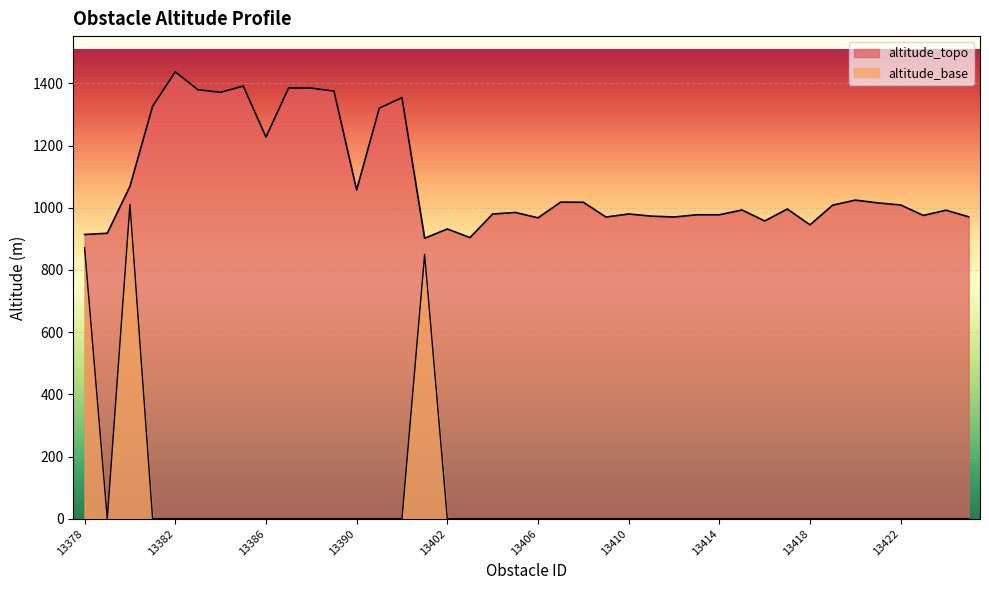

List the labels in order of altitude_topo value, smallest first.

13401, 13403, 13378, 13379, 13402, 13418, 13416, 13406, 13409, 13412, 13425, 13411, 13423, 13414, 13413, 13404, 13410, 13405, 13424, 13415, 13417, 13419, 13422, 13421, 13408, 13407, 13420, 13390, 13380, 13386, 13391, 13381, 13392, 13384, 13389, 13383, 13388, 13387, 13385, 13382